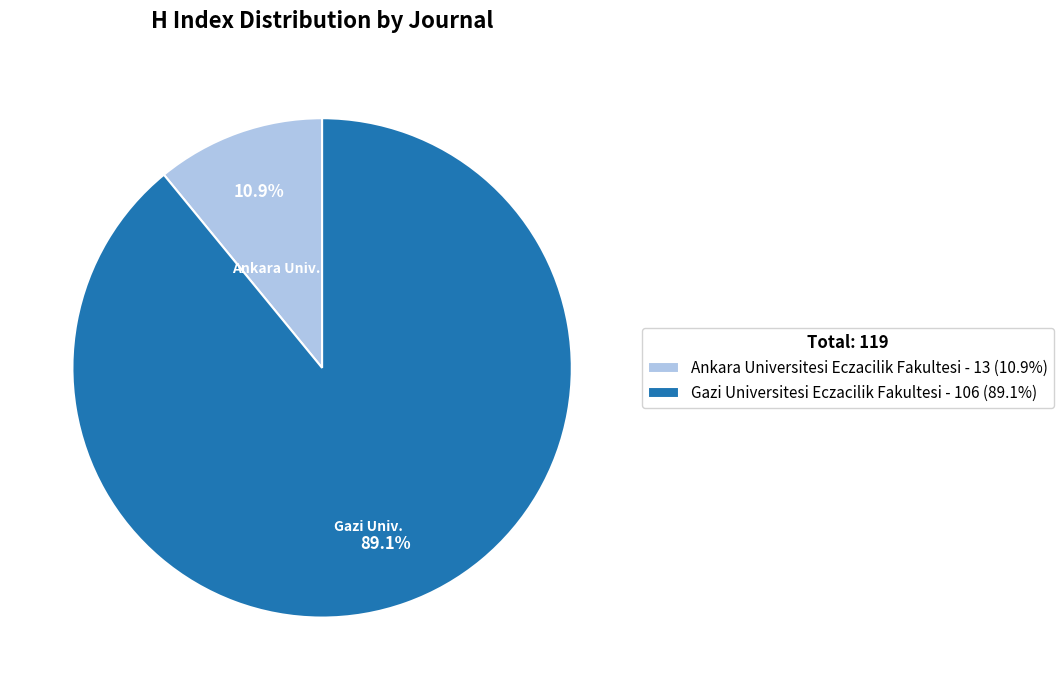

Approximately how many times larger is the value at Gazi Universitesi Eczacilik Fakultesi compared to Ankara Universitesi Eczacilik Fakultesi?

8.2